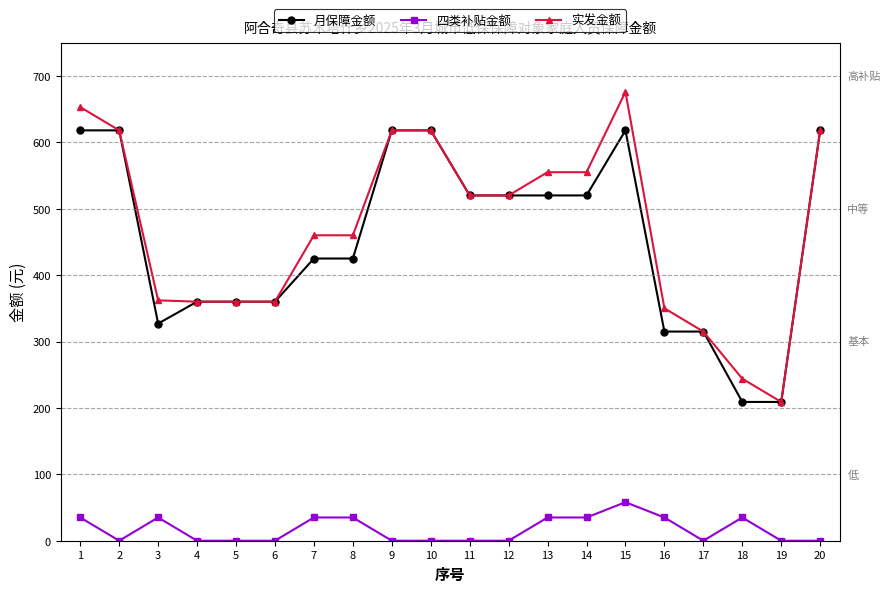

At which category does 四类补贴金额 reach its first local peak?

3